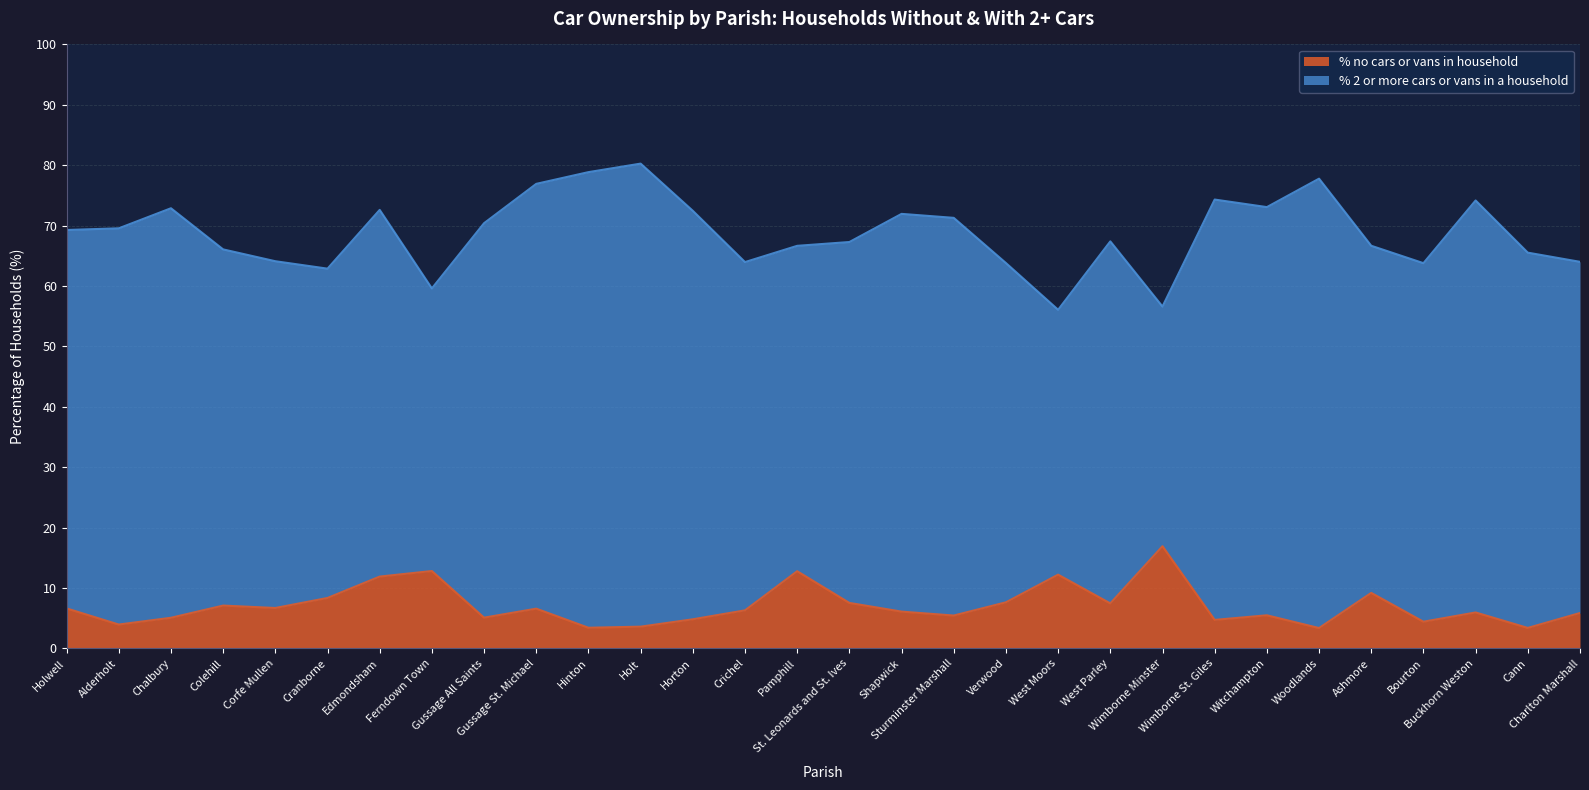

Reading right to left, transcribe all the data shown in this chart.

5.9	3.4	6.0	4.4	9.2	3.4	5.5	4.7	16.9	7.5	12.2	7.6	5.5	6.1	7.5	12.8	6.3	4.8	3.6	3.4	6.6	5.1	12.8	11.9	8.4	6.7	7.1	5.1	4.0	6.6